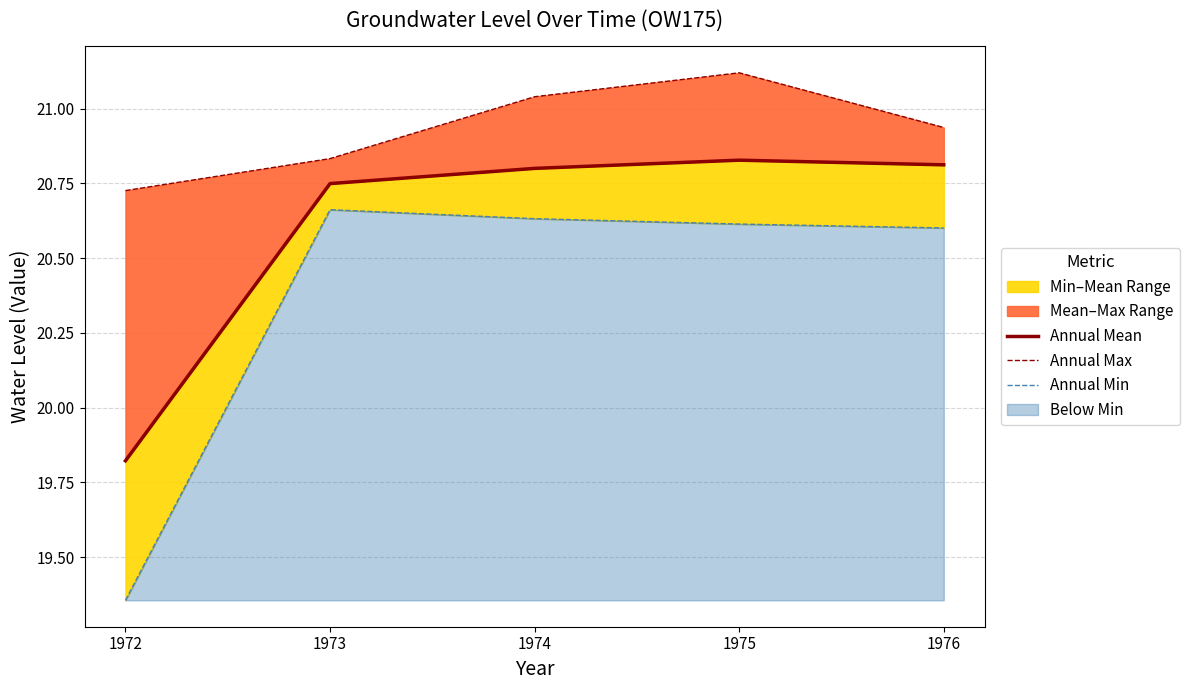

List the series in order of their peak value, highest first.

Annual Max, Annual Mean, Annual Min